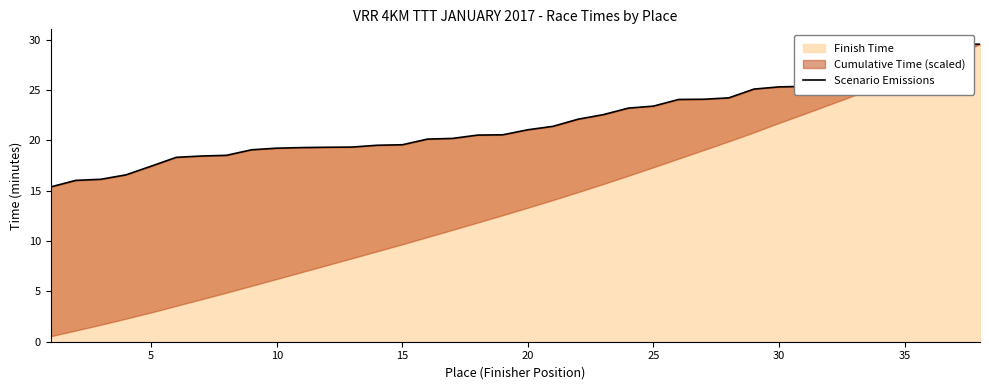

What is the minimum value shown in the chart?

15.4